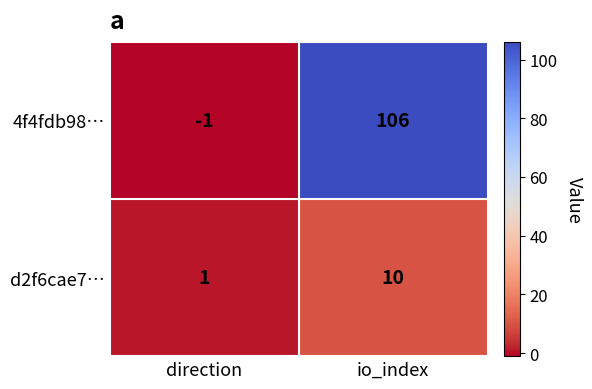

Reading left to right, what are all the values shown in this chart?

4f4fdb98…: direction=-1	io_index=106
d2f6cae7…: direction=1	io_index=10